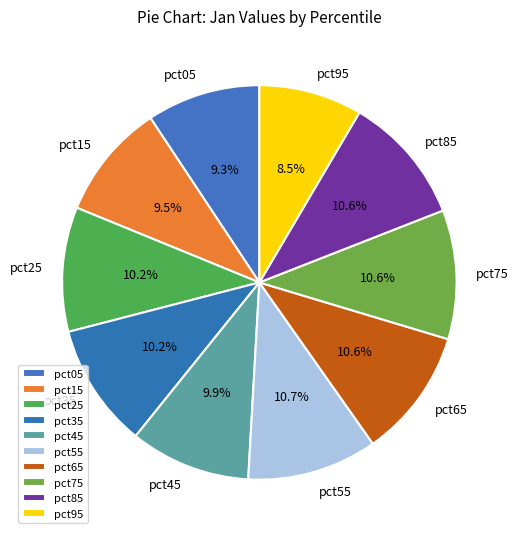

Between pct55 and pct45, which is larger?

pct55